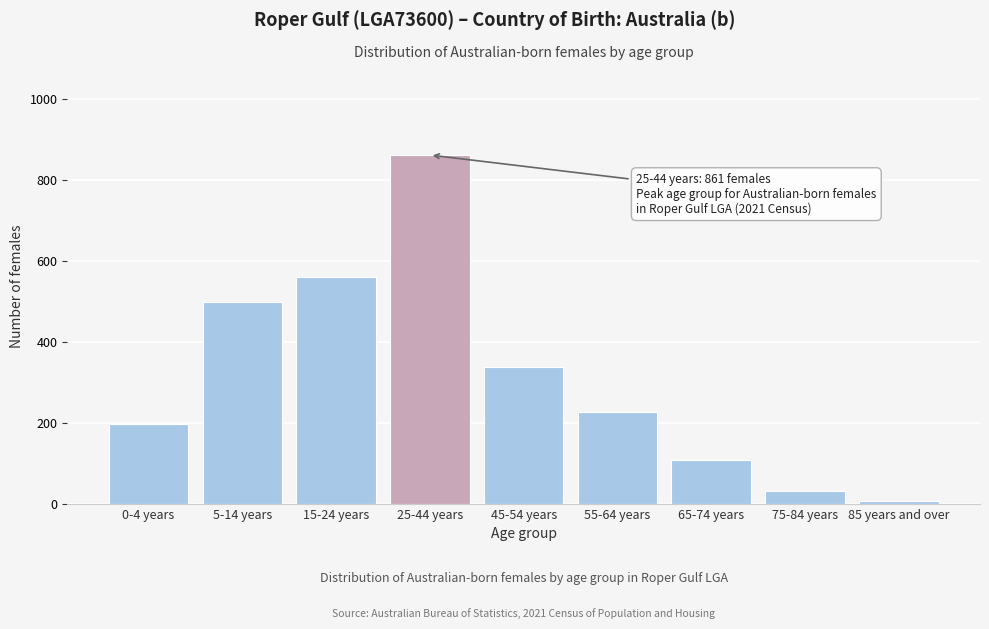

Reading left to right, transcribe all the data shown in this chart.

196	499	559	861	337	227	108	31	6